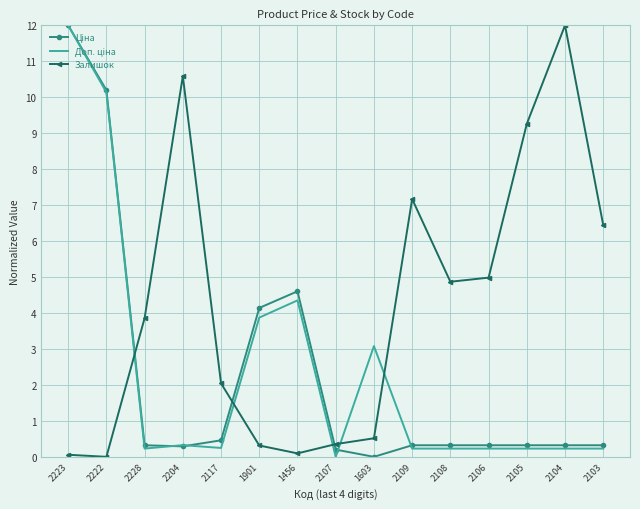

What is the spread (max minus min) of values at 2117?

1.8